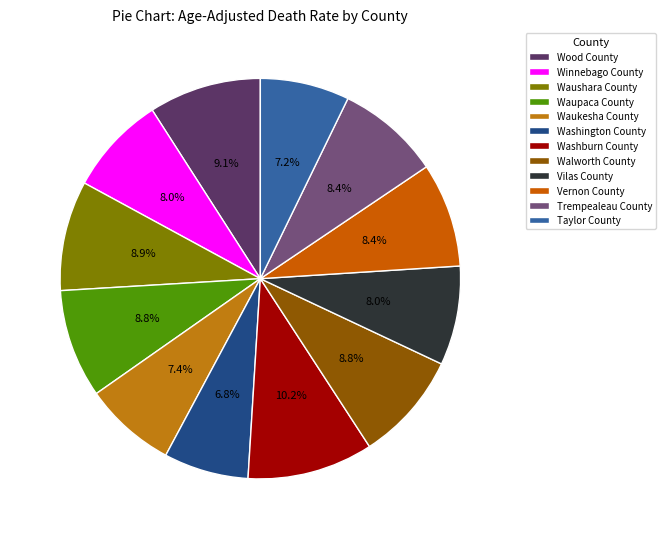

How many segments does this pie chart have?

12